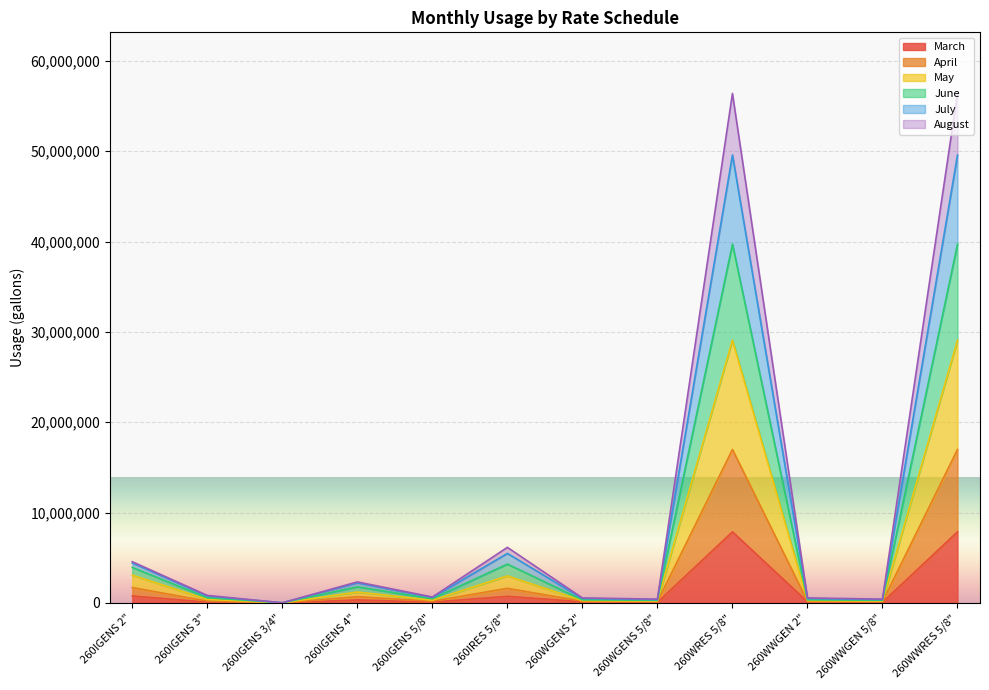

What position from the right is 260IGENS 4"?

9